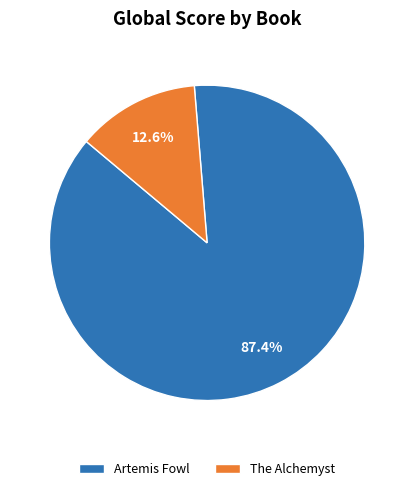

Is it true that Artemis Fowl is 87% of the pie?

True